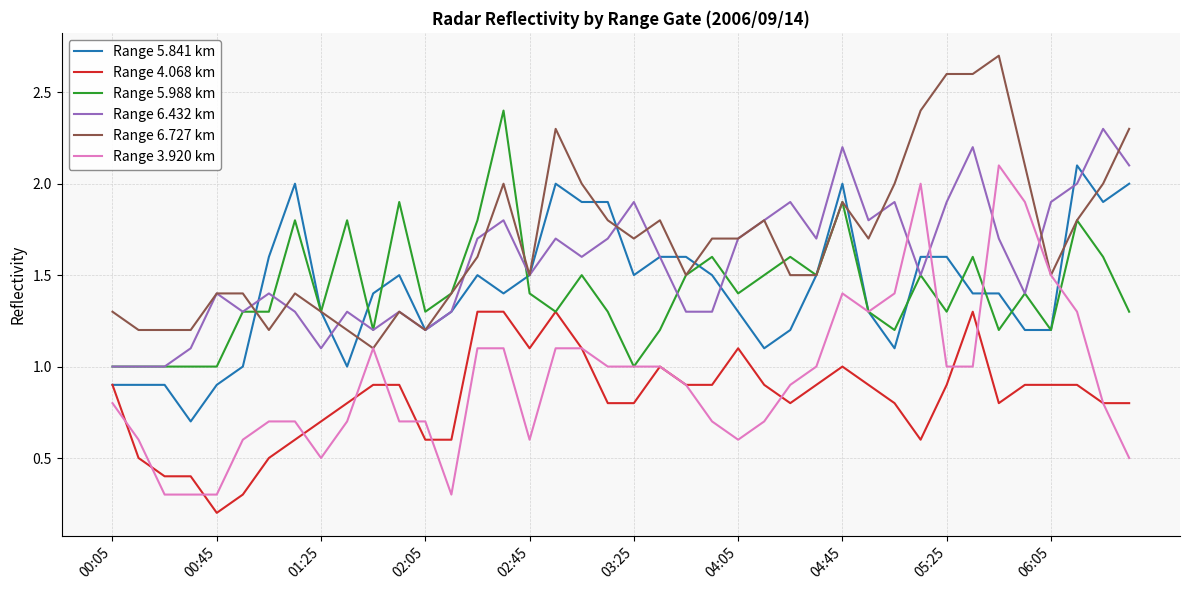

What is the highest value of the Range 5.841 km series?

2.1